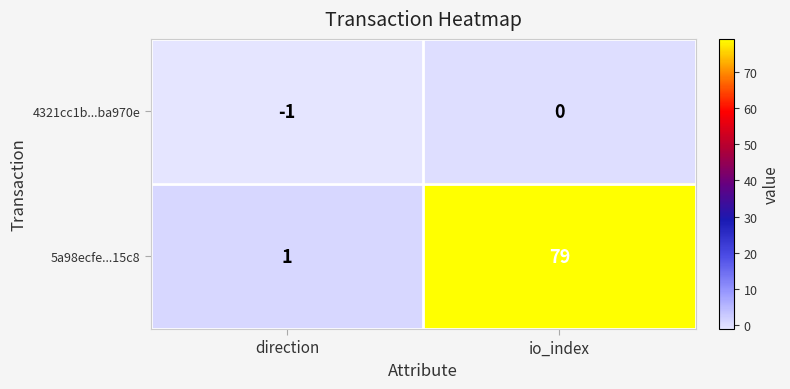

What is the difference between the highest and lowest values at io_index?

79